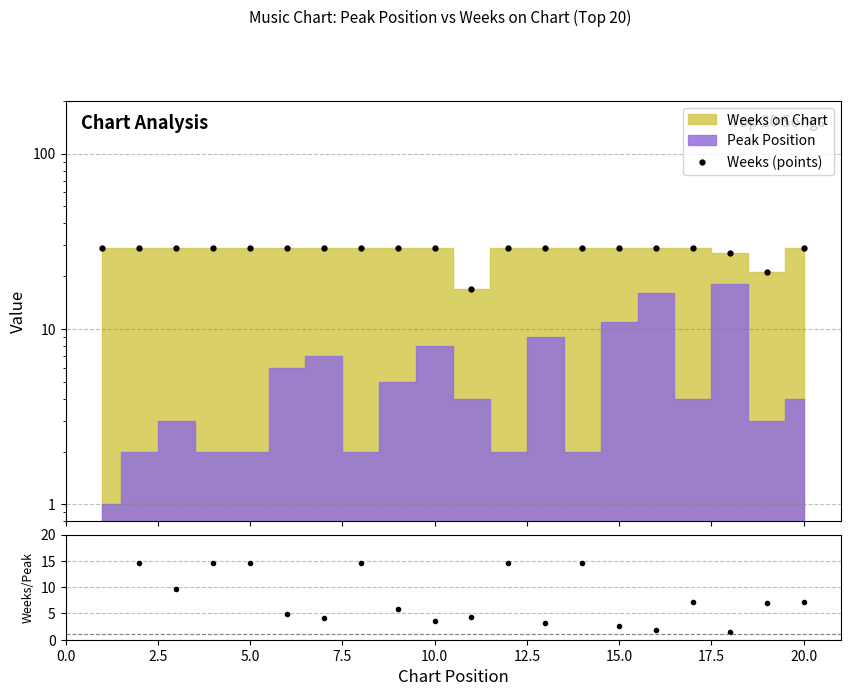

How many values in the Weeks/Peak ratio series exceed 7?

10